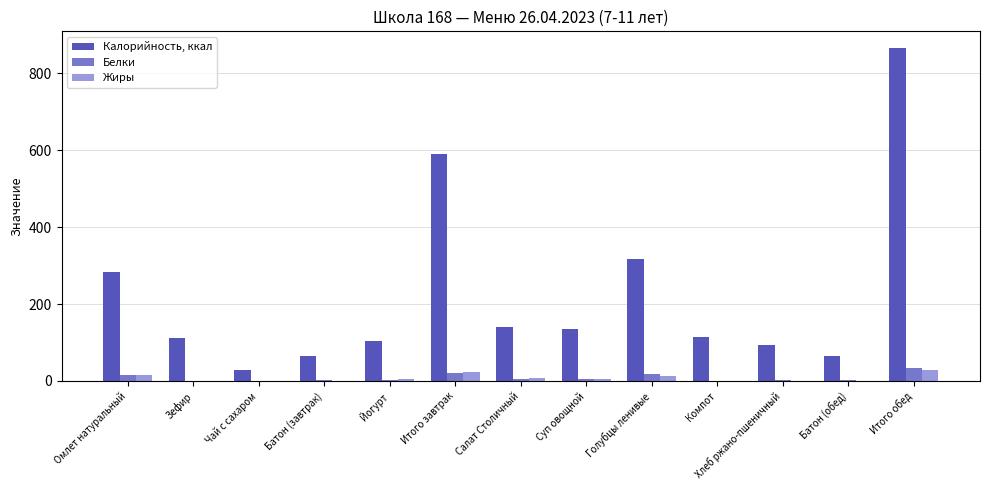

At which category is the sum across all series the highest?

Итого обед